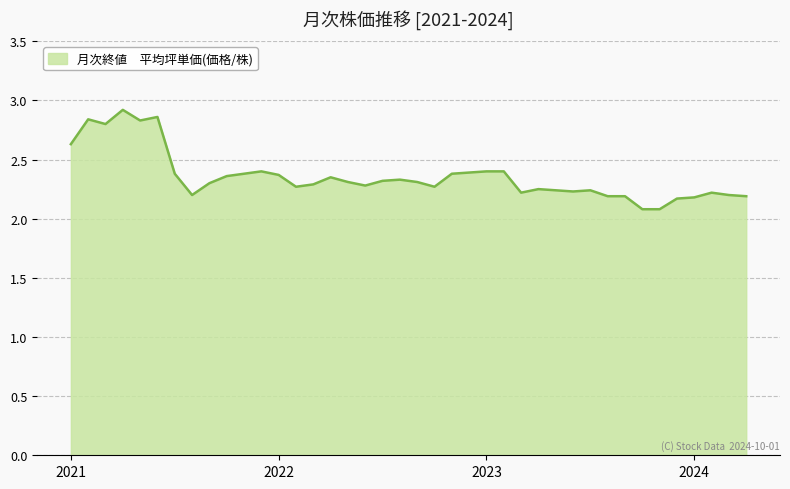

What is the difference between the maximum and minimum values?

0.8